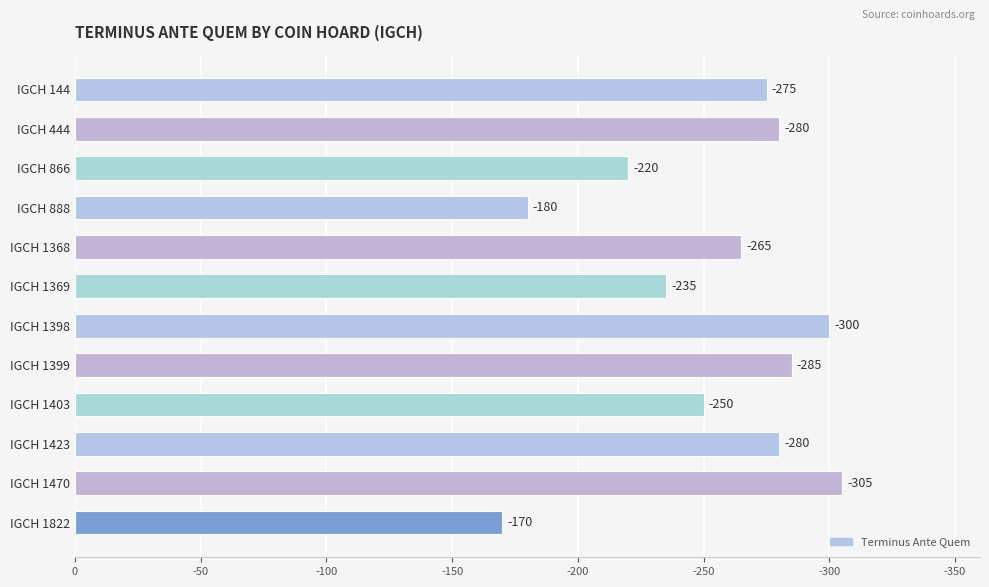

Are the bars grouped side by side (vs. stacked)?

No